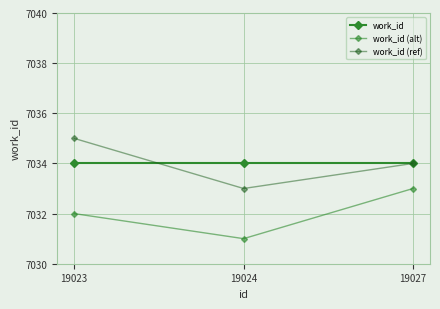

Is it true that work_id (alt) equals 7033 at 19027?

True